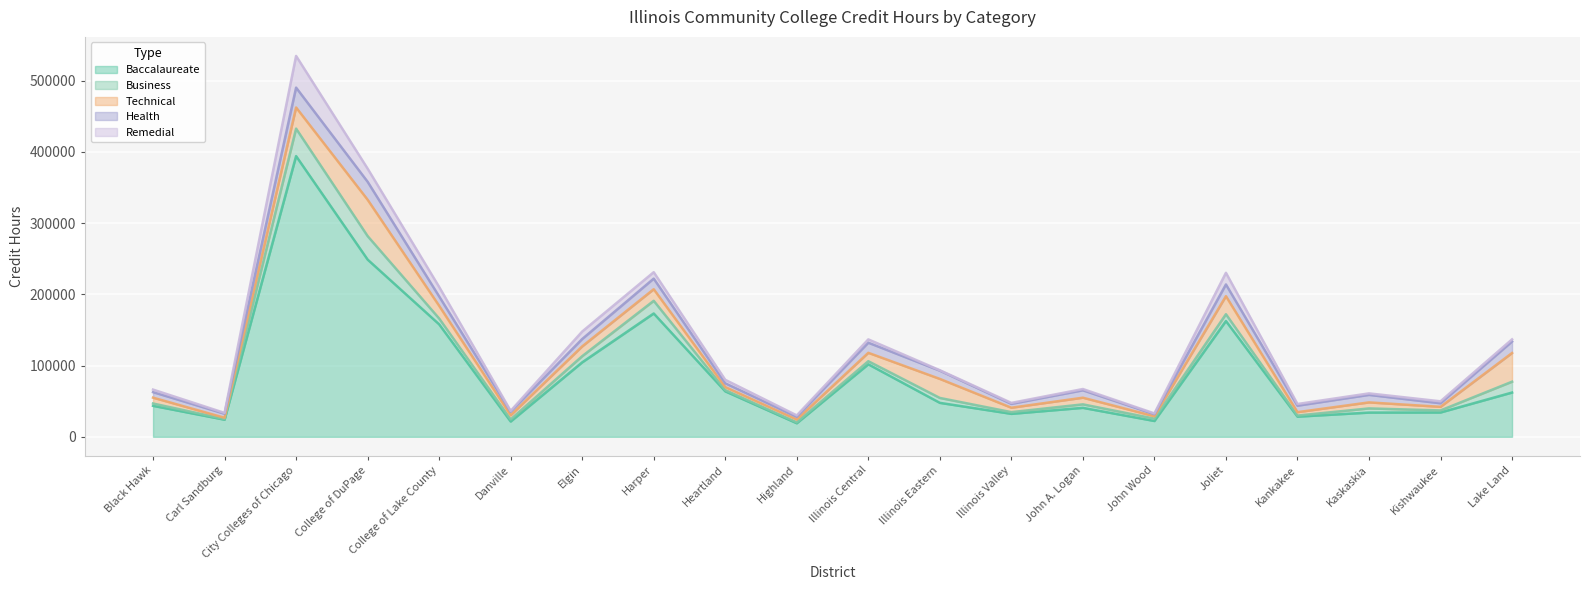

Is it true that Business equals 5452.1 at College of Lake County?

False